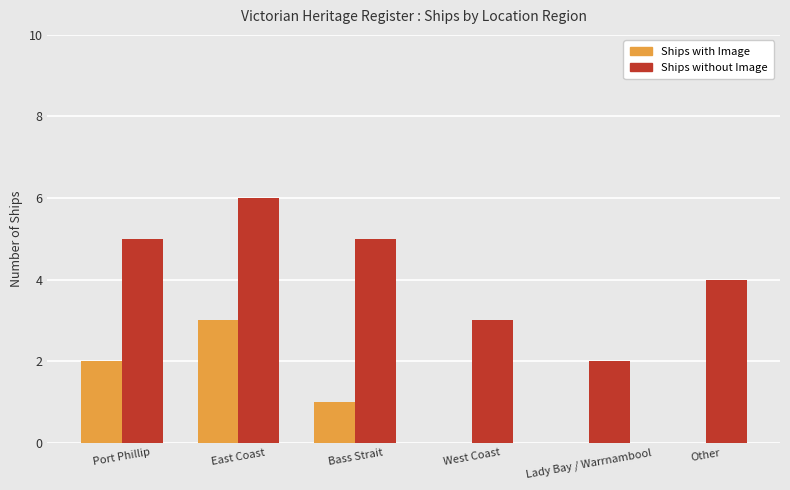

Is it true that Ships with Image equals 1 at Lady Bay / Warrnambool?

False